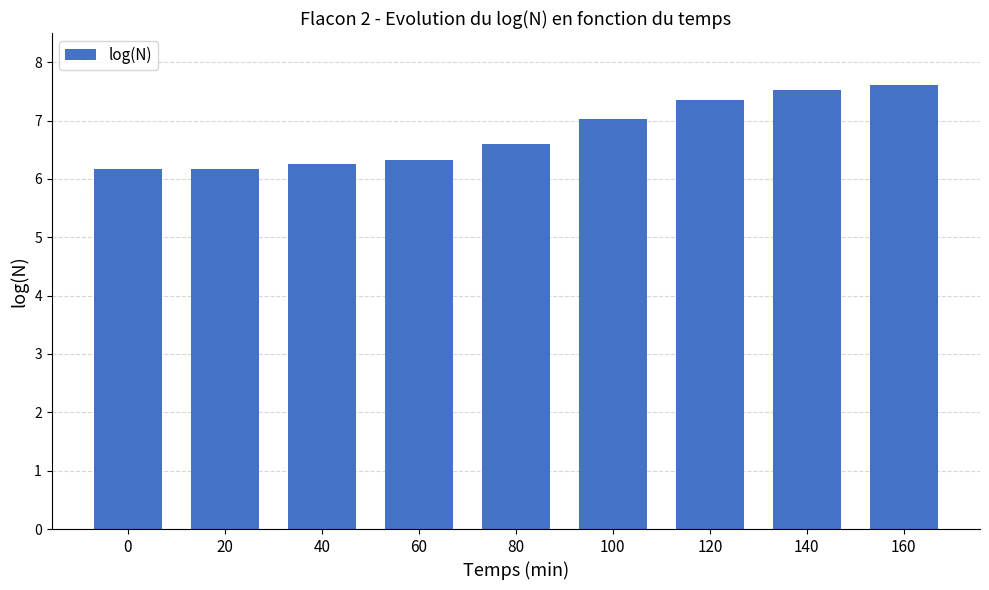

What is the ratio of the value at 20 to the value at 160?

0.8